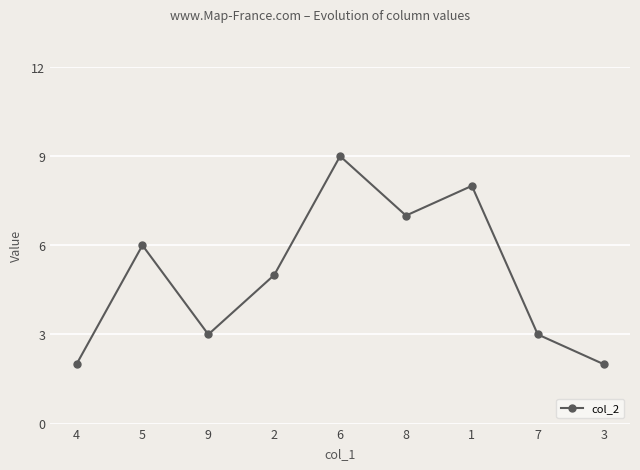

The value at 3 is 1. True or false?

False